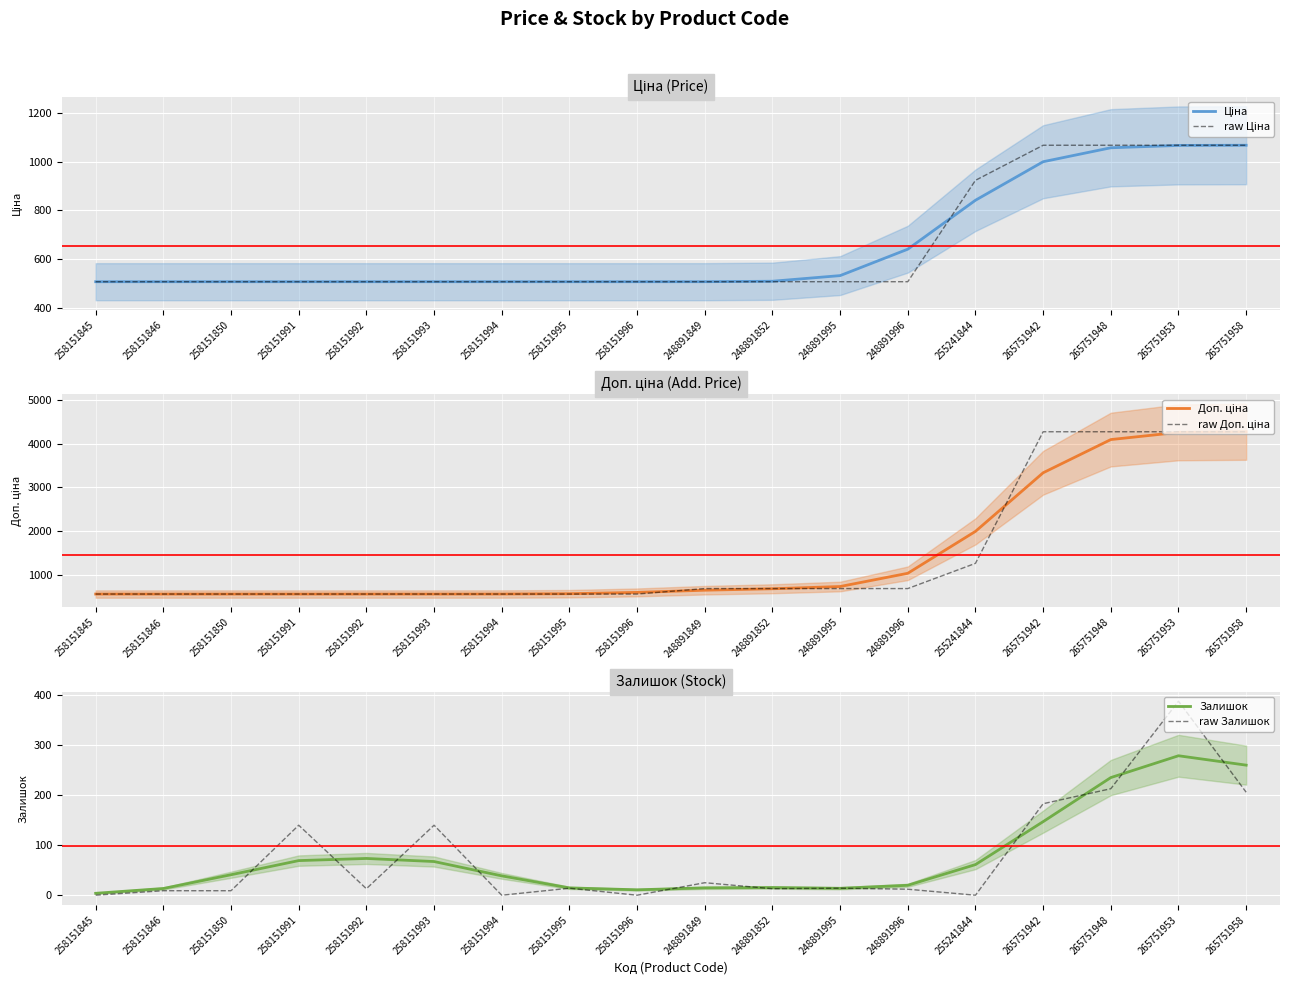

Is the value of Ціна at 248891849 greater than the value of raw Залишок at 258151850?

Yes